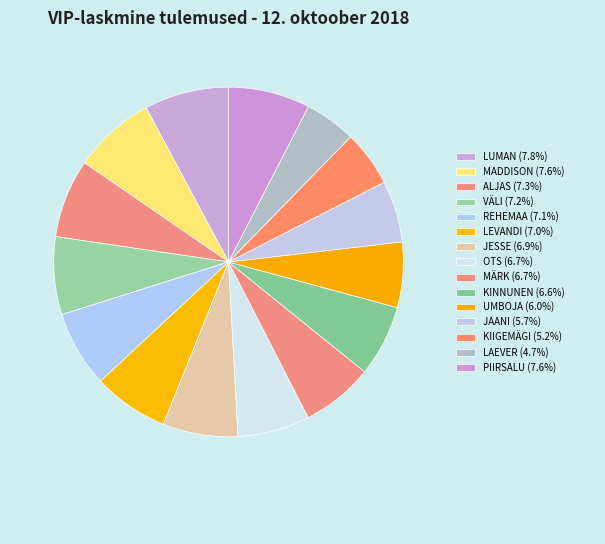

How many segments does this pie chart have?

15